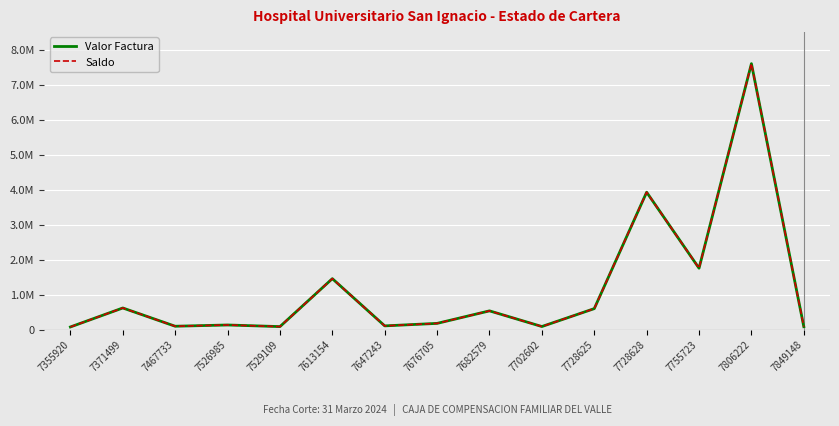

Does the chart have visible grid lines?

Yes